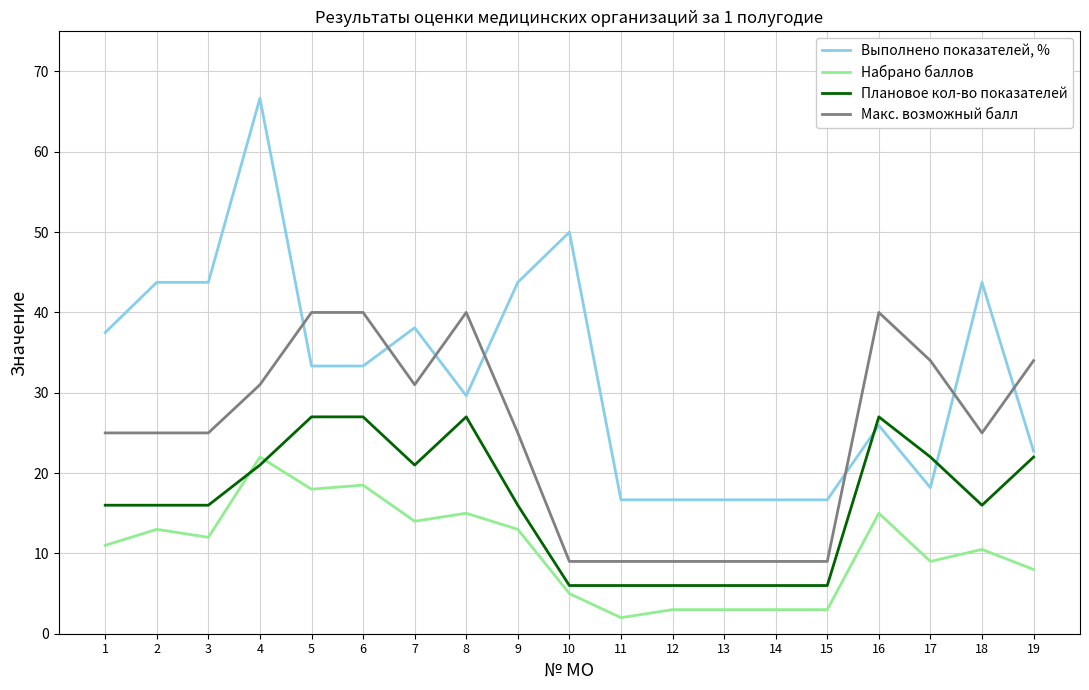

True or false: Выполнено показателей, % and Набрано баллов cross at least once.

False